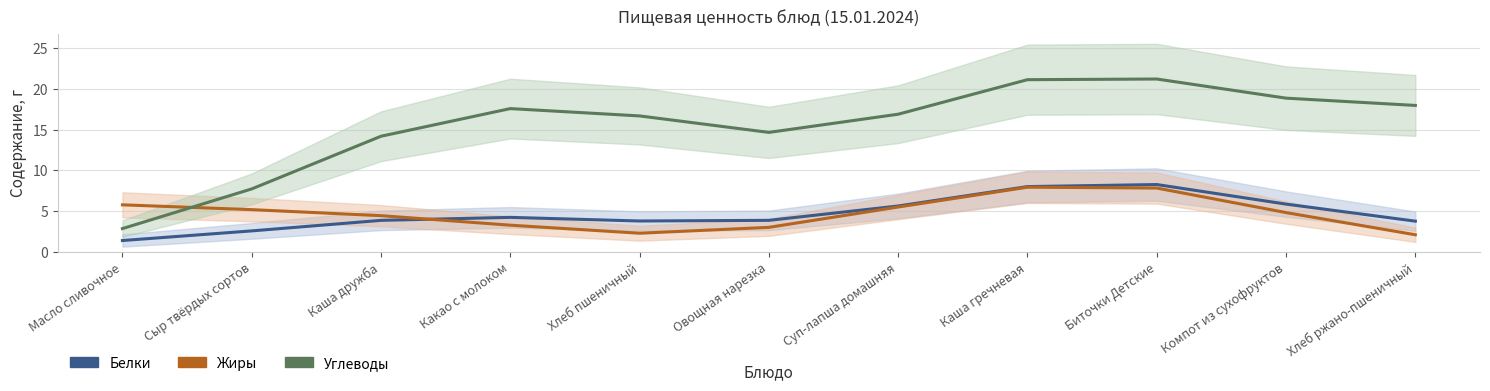

What is the difference between the Белки values at Овощная нарезка and Какао с молоком?

0.4